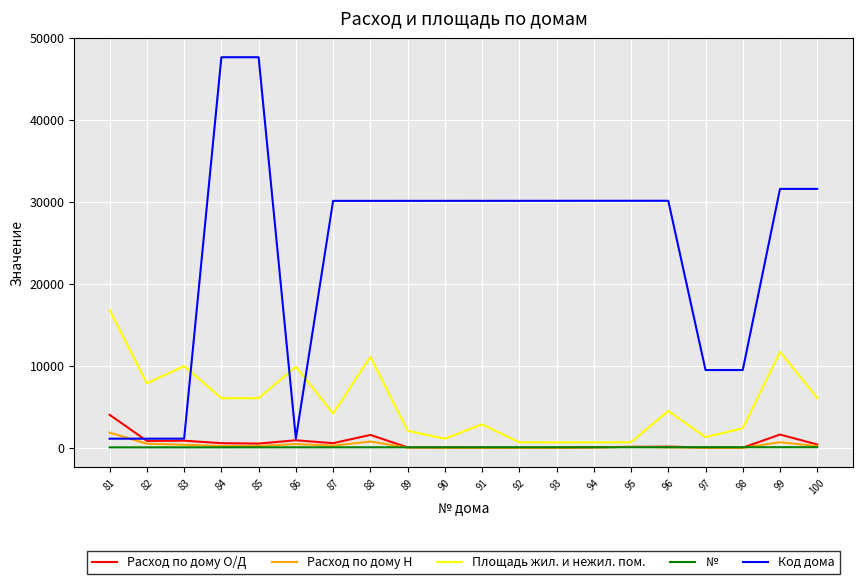

Is it true that Код дома equals 16867 at 95?

False